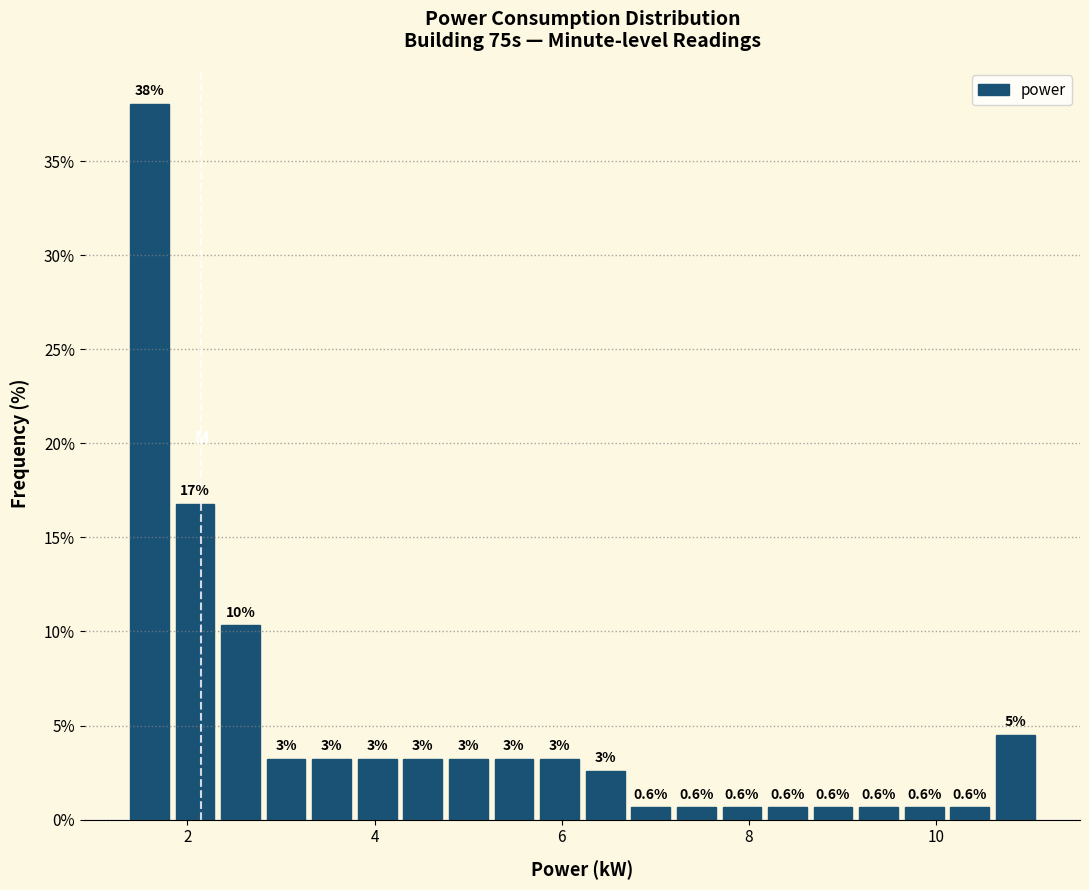

Read against the x-axis, roughly where is the centre of the tallest bar?

1.6